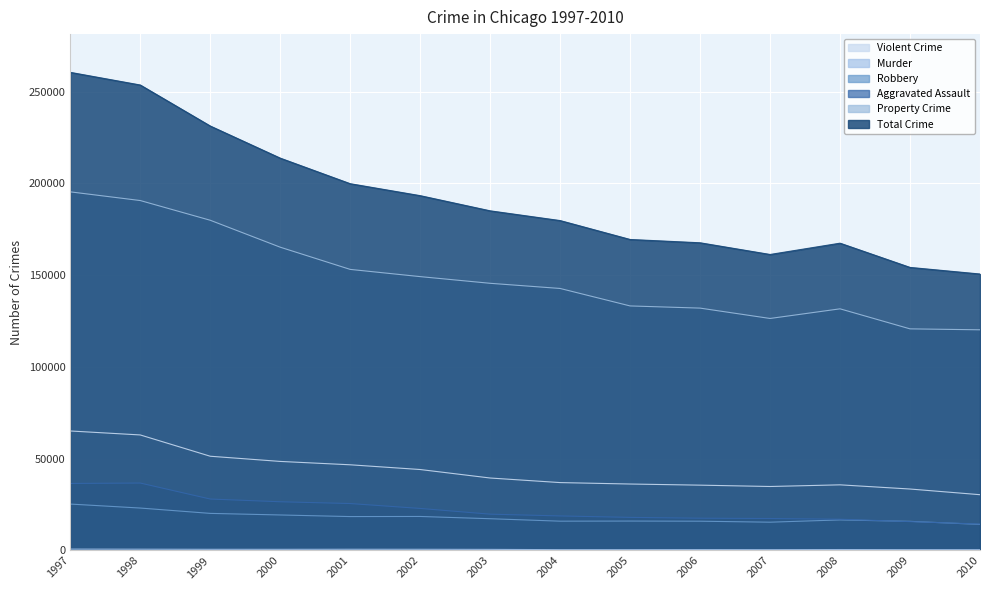

In Property Crime, how many points are lower than both neighbors (excluding endpoints)?

1